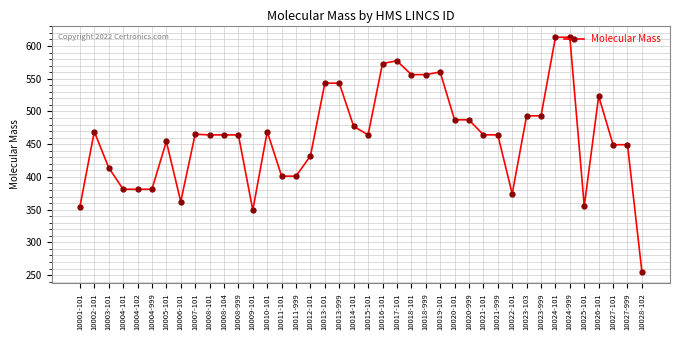

What position from the left is 10017-101?

23